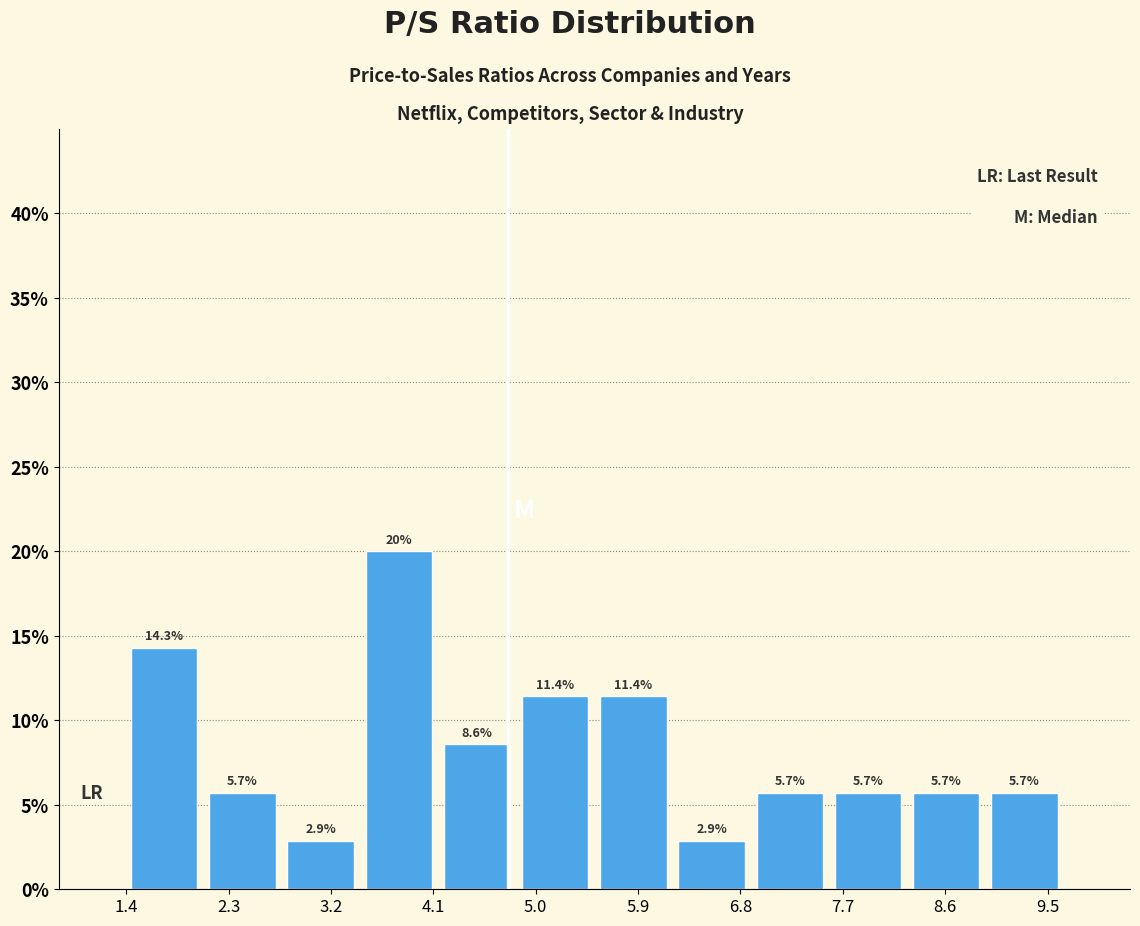

How tall is the bar that spans 5.5 to 6.2 on the x-axis? The bar edges are not printed on the chart, so give them approximately, as read against the axis.

11.4